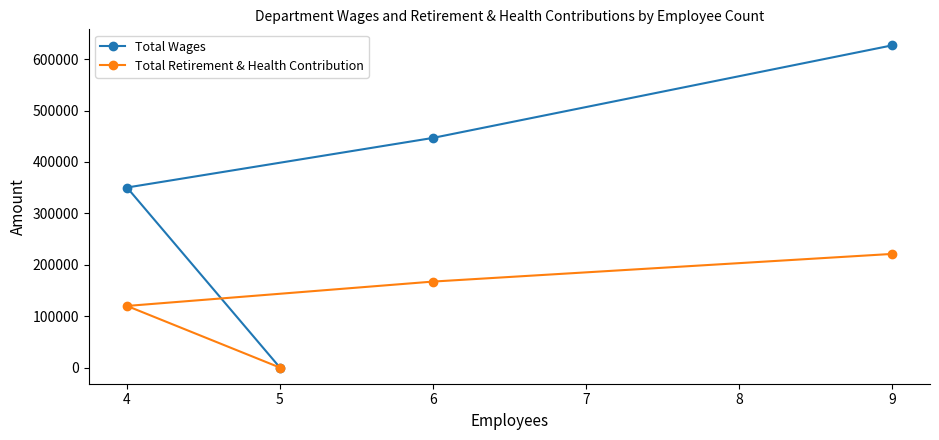

Is the value of Total Wages at 4 greater than the value of Total Retirement & Health Contribution at 9?

Yes